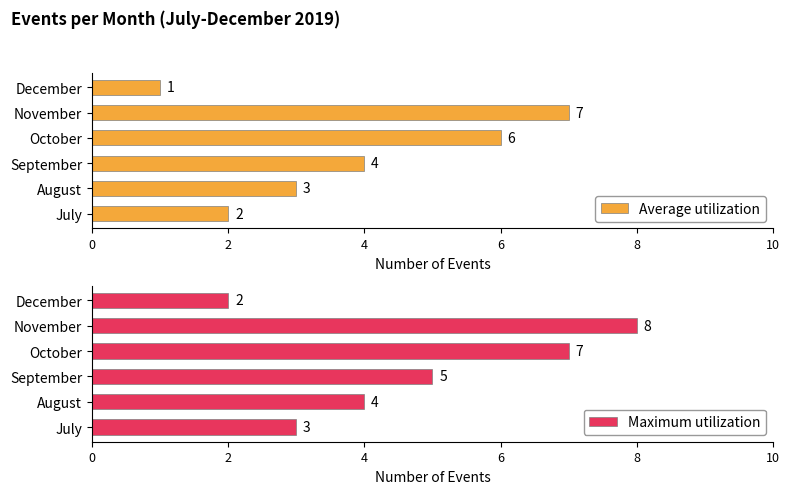

What is the approximate value of Average utilization at December?

1